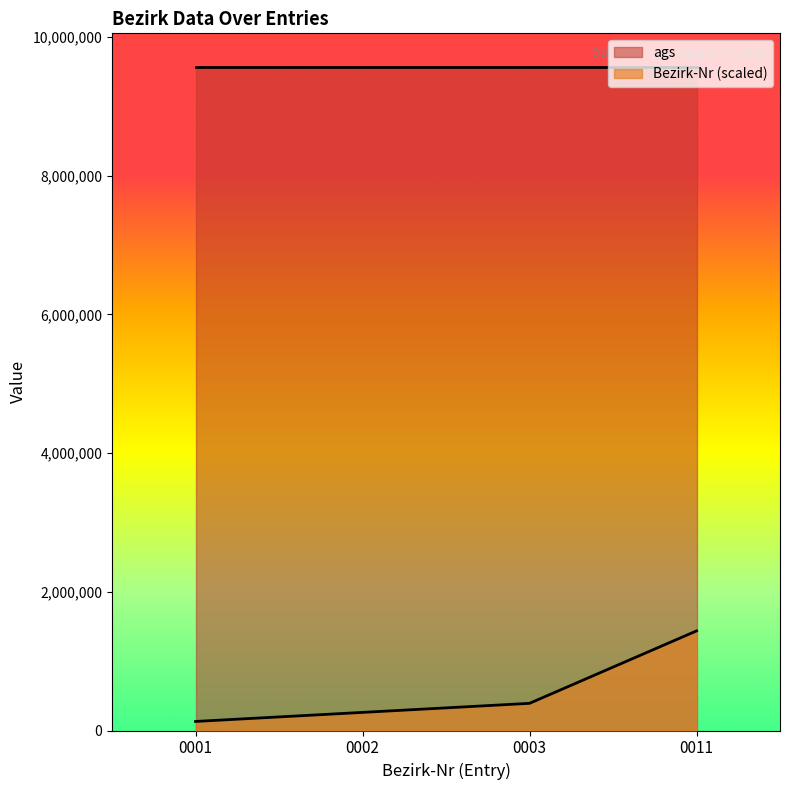

Where is the data nearest to the value 783176?

0003